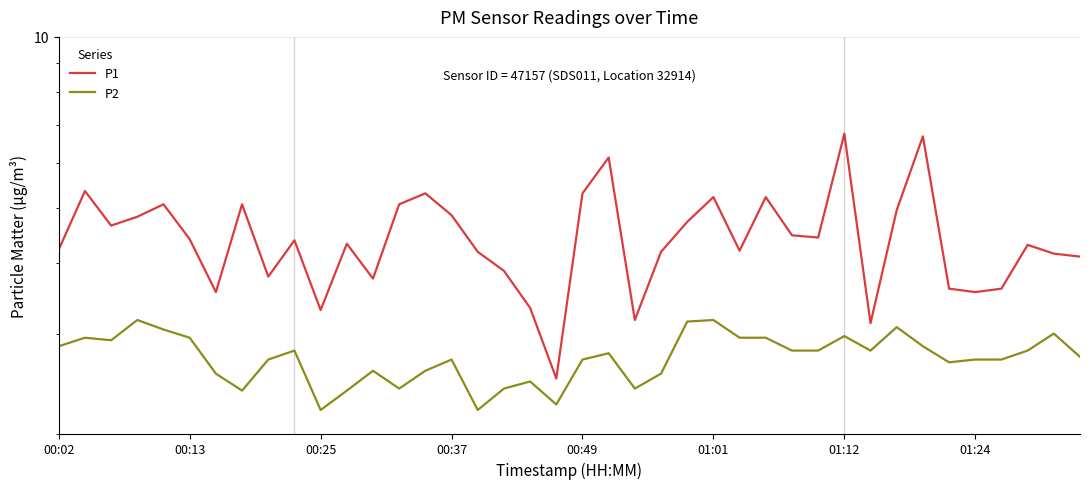

What are all the series names shown in the legend?

P1, P2